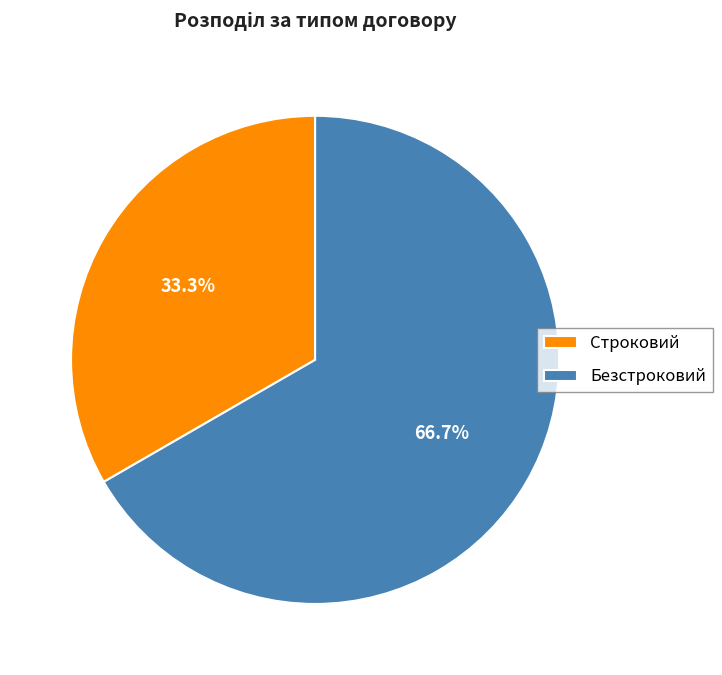

Between Строковий and Безстроковий, which is larger?

Безстроковий